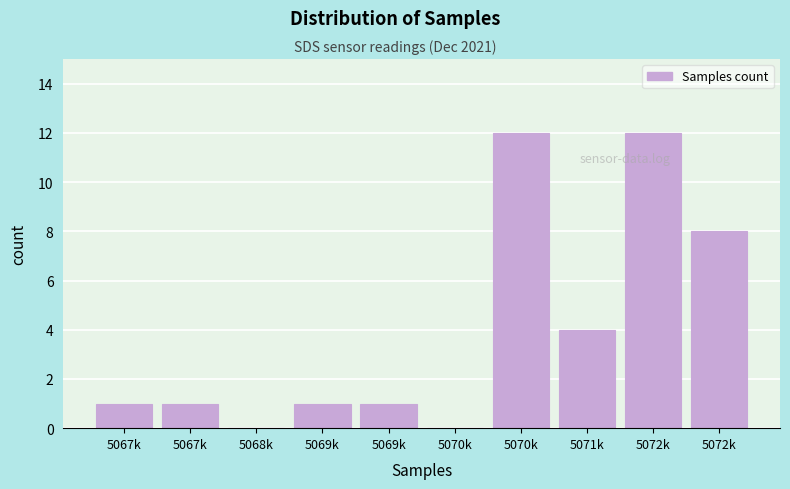

How many categories are shown in the chart?

10